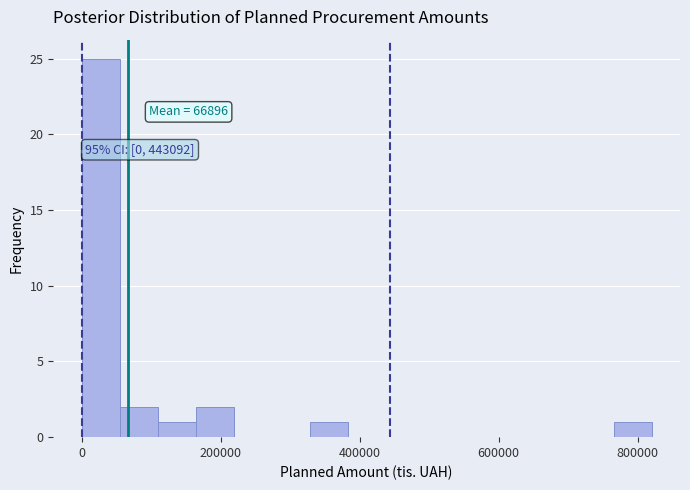

Read against the x-axis, roughly where is the centre of the tallest bar?

20000